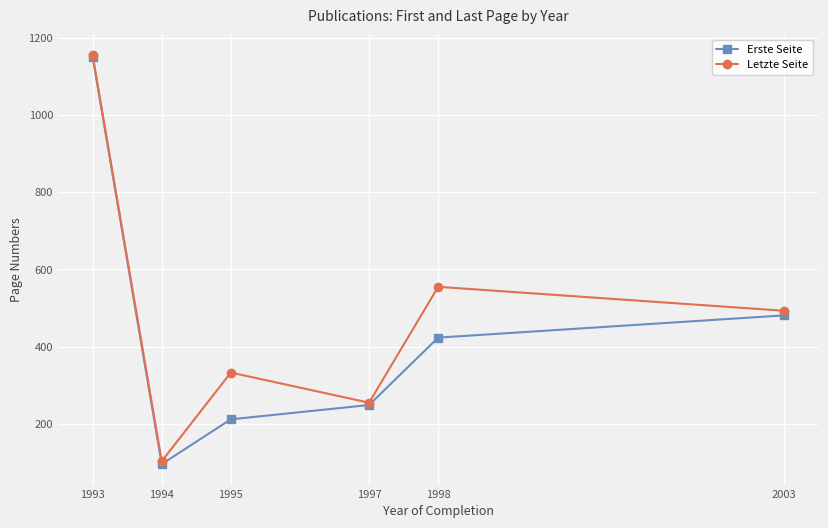

What is the value of the Letzte Seite point at the 6th from the left?

493.0